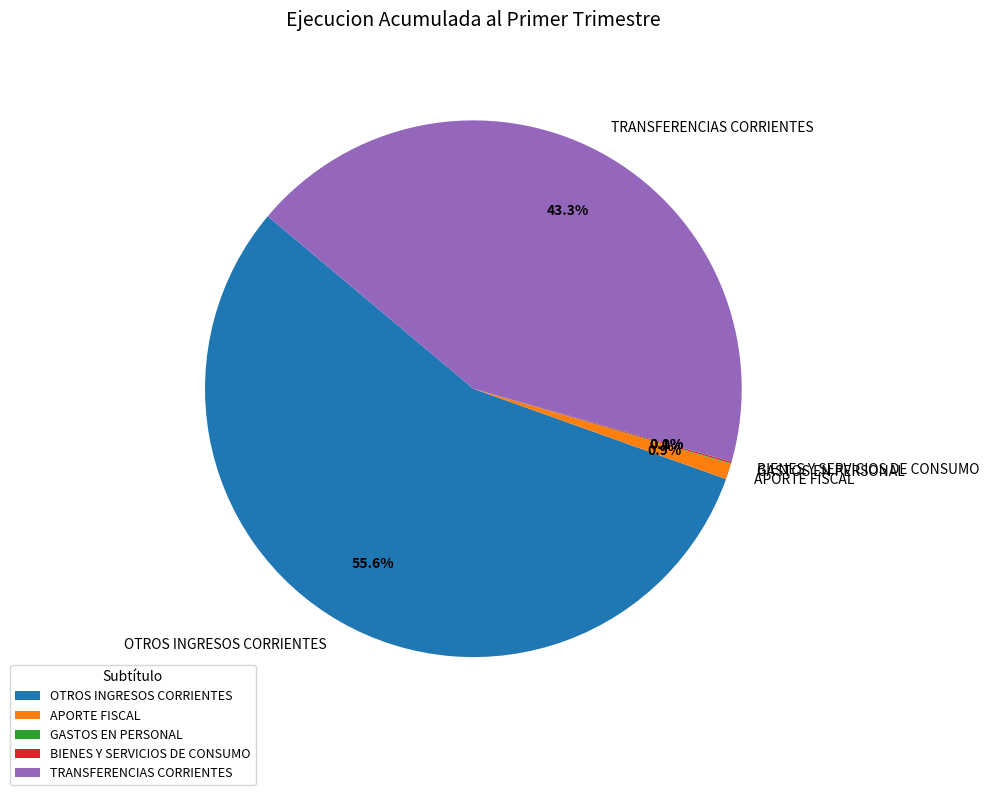

Is there a majority slice in this chart?

Yes